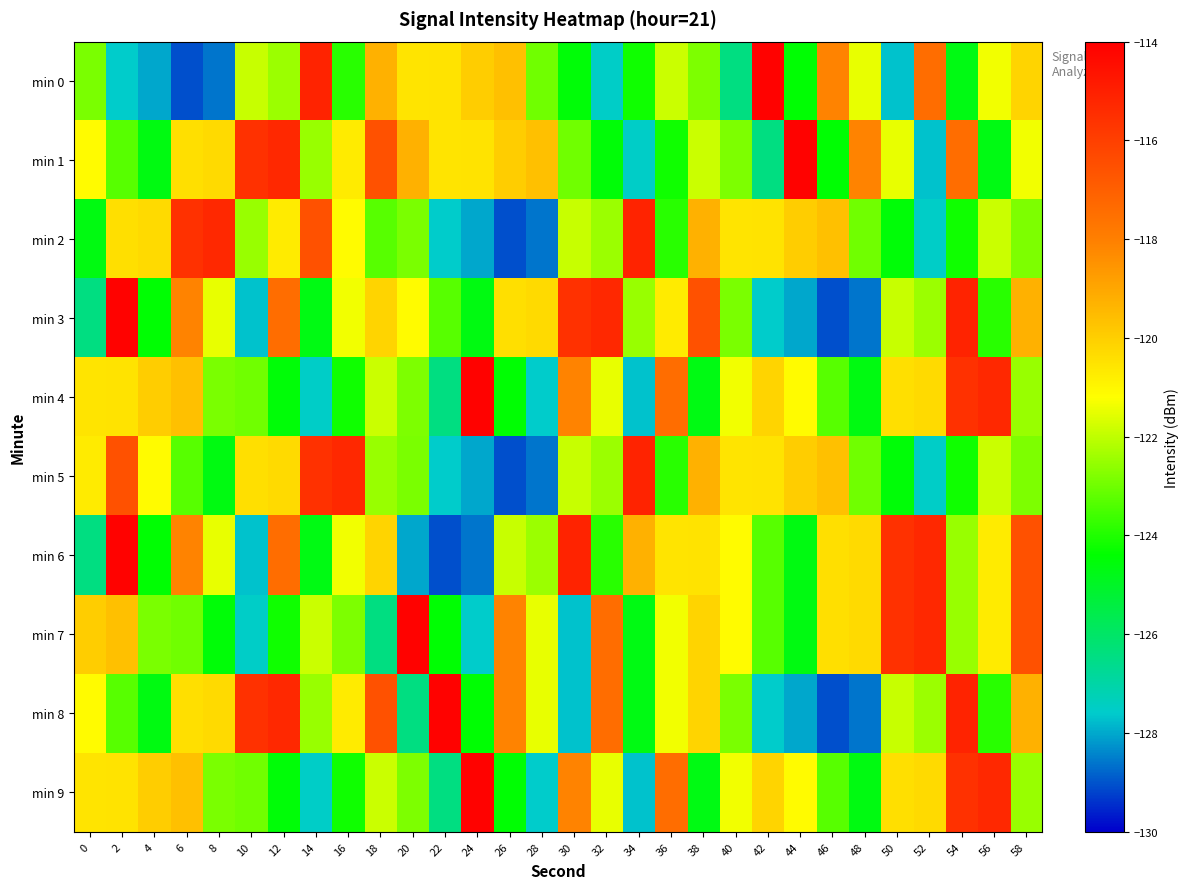

Which category has the lowest value across all series?

6